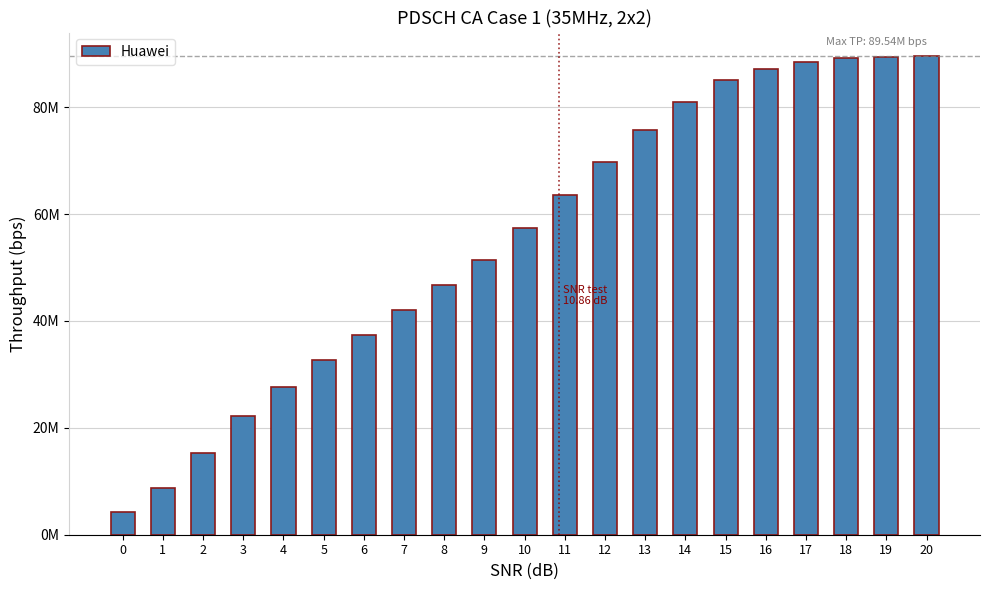

The value at 20 is 89488476.0. True or false?

True